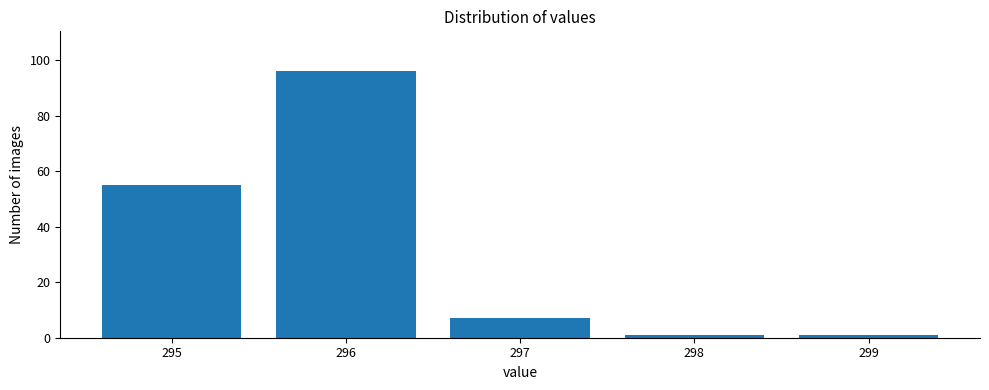

What is the height of the bar covering 296.5 to 297.5 on the x-axis? The values are not printed on the chart, so give them approximately, as read against the axis.

8